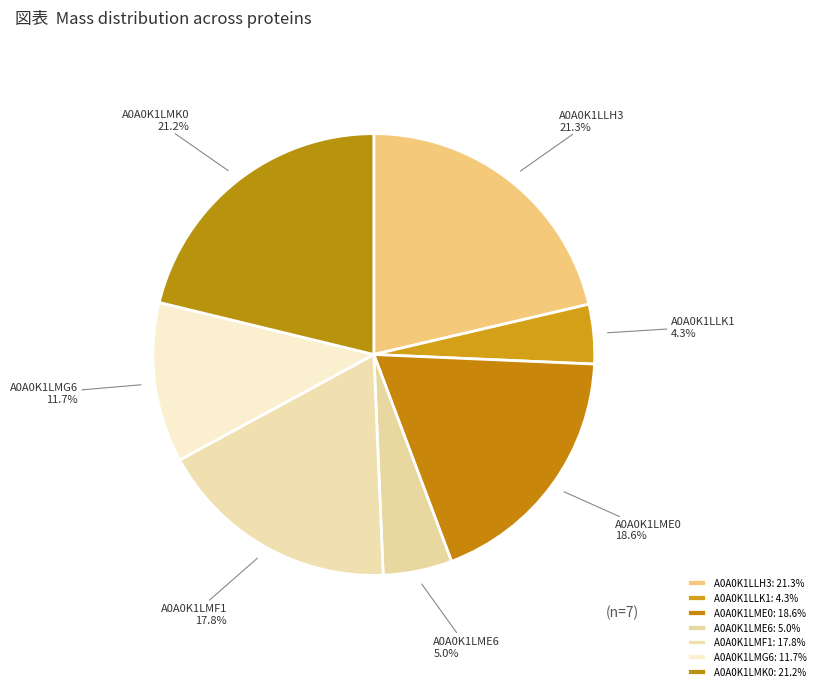

What is the largest slice in the pie chart?

A0A0K1LLH3